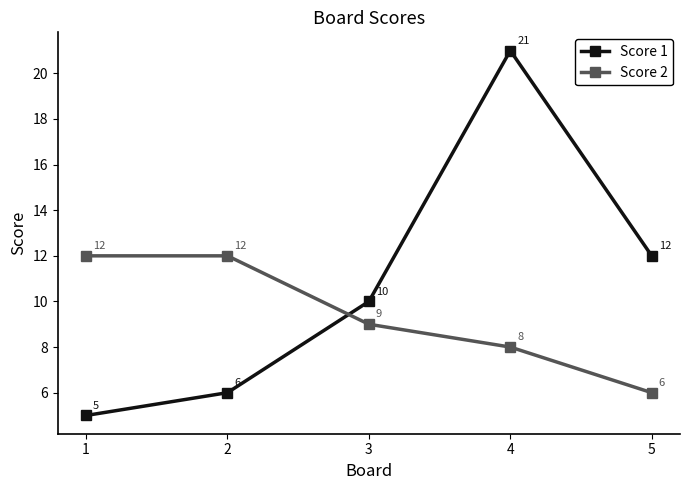

Reading right to left, list all the values displayed in this chart.

Score 1: 12	21	10	6	5
Score 2: 6	8	9	12	12